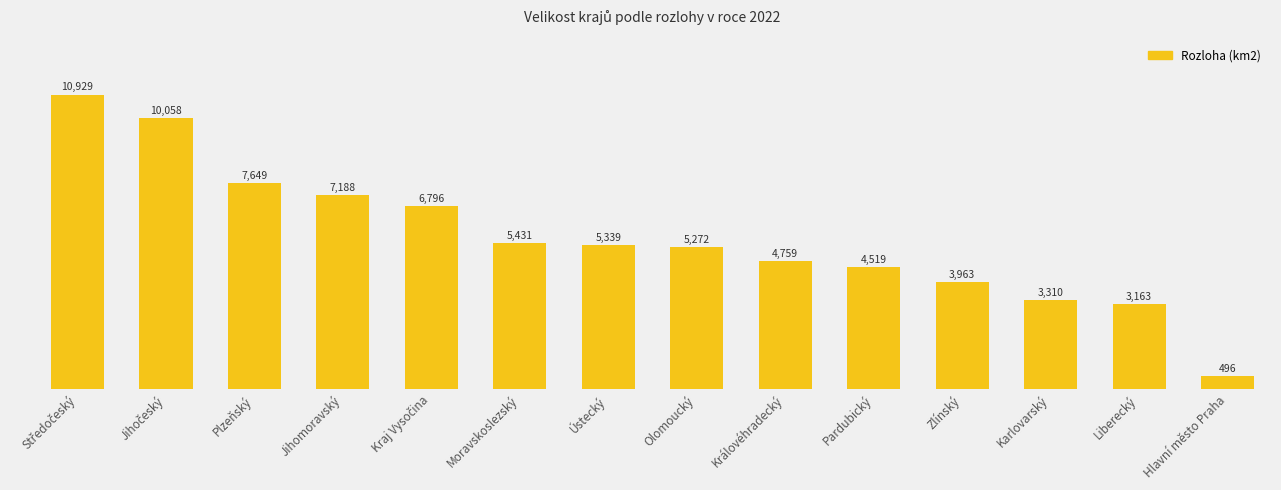

Between Karlovarský and Olomoucký, which is larger?

Olomoucký